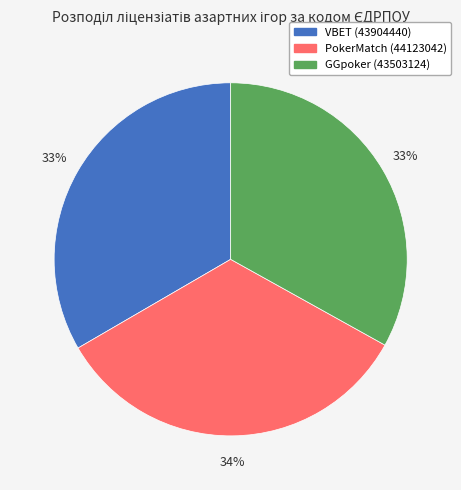

Approximately how many times larger is the value at GGpoker (43503124) compared to VBET (43904440)?

1.0